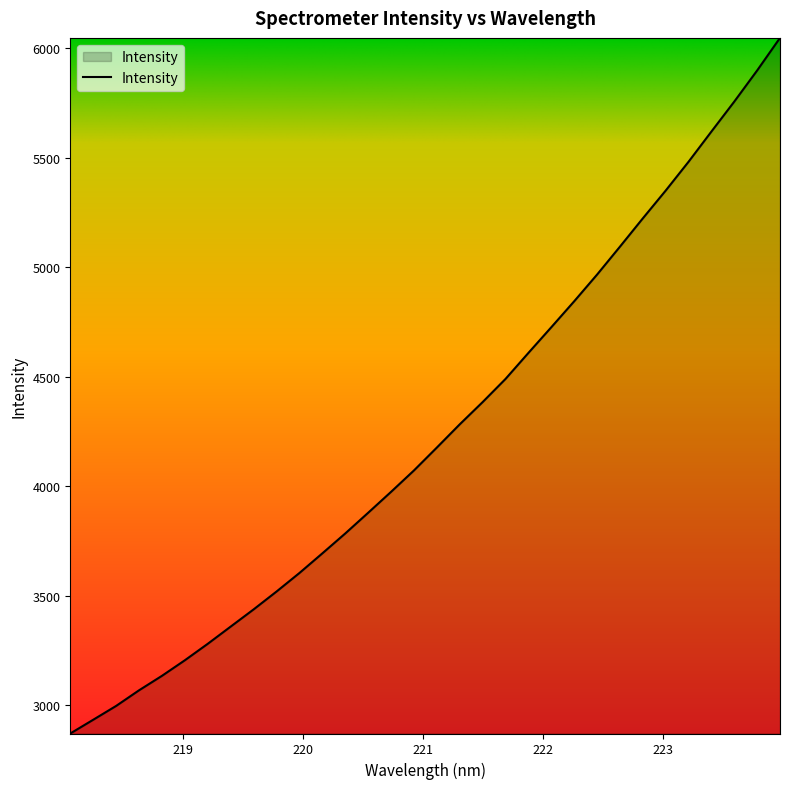

What is the difference between the maximum and minimum values?

3175.2